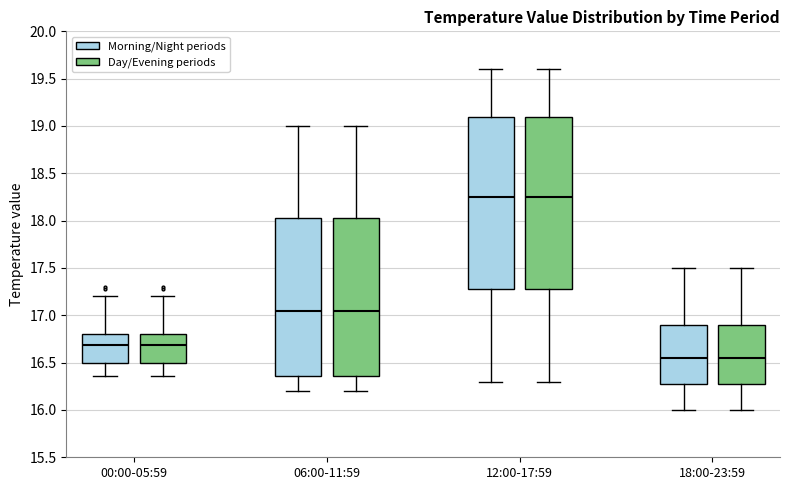

Reading left to right, read every box against the y-axis: the position of its median line, the range the box covers, and the ends of its whiskers. The values are not printed on the chart, so give them approximately, as read against the axis.

00:00-05:59 (Morning/Night periods): median 16.70, box 16.50 to 16.80, whiskers 16.35 to 17.20
00:00-05:59 (Day/Evening periods): median 16.70, box 16.50 to 16.80, whiskers 16.35 to 17.20
06:00-11:59 (Morning/Night periods): median 17.05, box 16.35 to 18.05, whiskers 16.20 to 19.00
06:00-11:59 (Day/Evening periods): median 17.05, box 16.35 to 18.05, whiskers 16.20 to 19.00
12:00-17:59 (Morning/Night periods): median 18.25, box 17.30 to 19.10, whiskers 16.30 to 19.60
12:00-17:59 (Day/Evening periods): median 18.25, box 17.30 to 19.10, whiskers 16.30 to 19.60
18:00-23:59 (Morning/Night periods): median 16.55, box 16.30 to 16.90, whiskers 16.00 to 17.50
18:00-23:59 (Day/Evening periods): median 16.55, box 16.30 to 16.90, whiskers 16.00 to 17.50